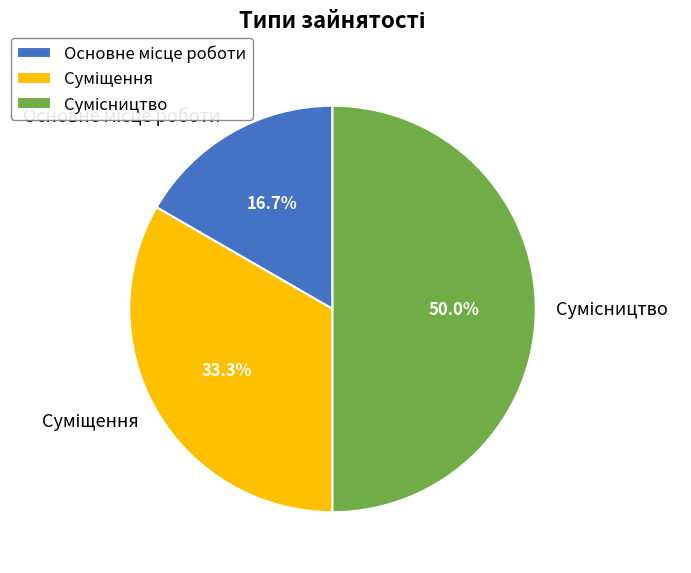

What percentage is the Основне місце роботи slice, to the nearest percent?

17%